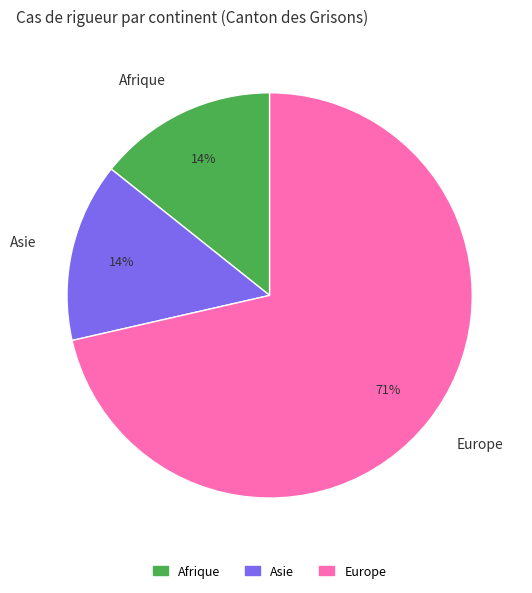

What is the largest slice in the pie chart?

Europe